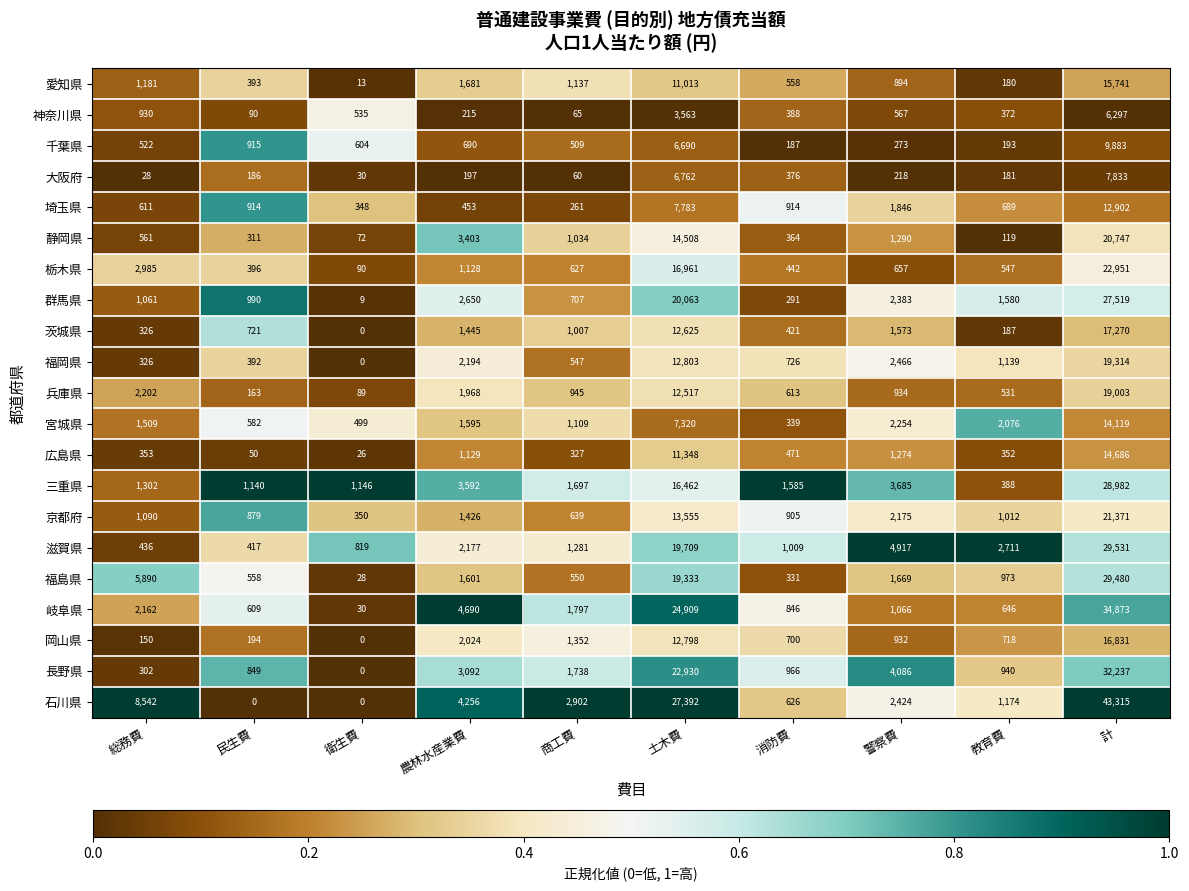

What is the difference between the 茨城県 values at 消防費 and 農林水産業費?

1024